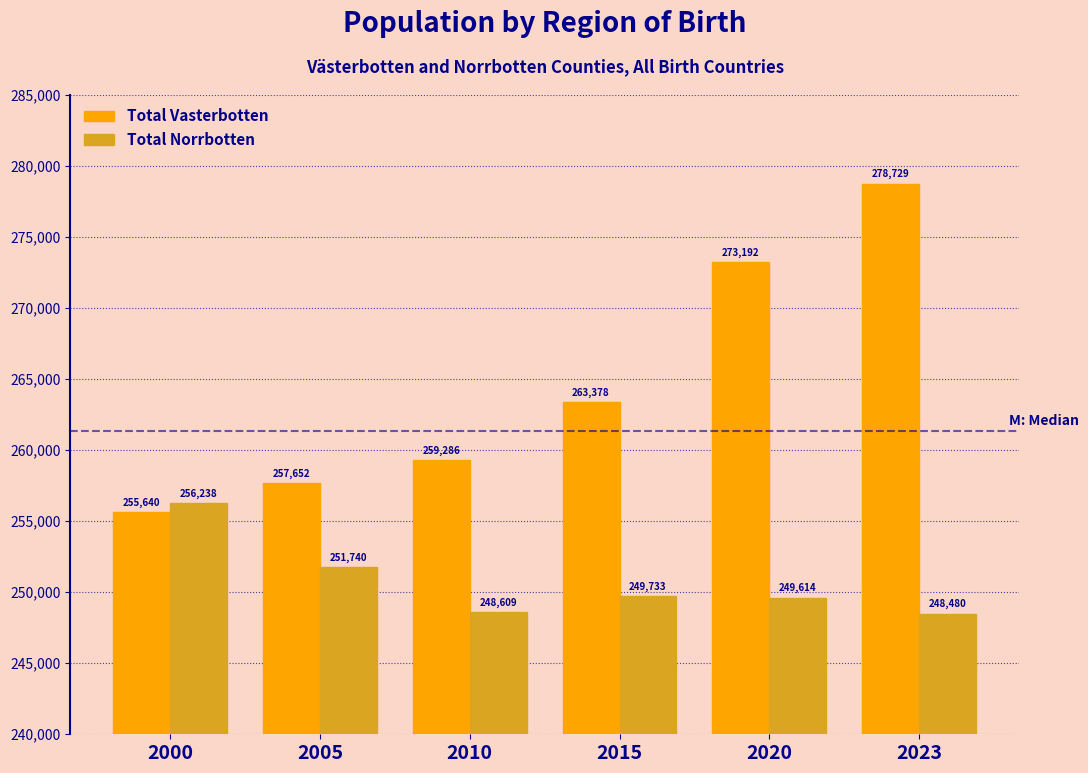

Reading left to right, list all the values displayed in this chart.

Total Vasterbotten: 2000=255640	2005=257652	2010=259286	2015=263378	2020=273192	2023=278729
Total Norrbotten: 2000=256238	2005=251740	2010=248609	2015=249733	2020=249614	2023=248480